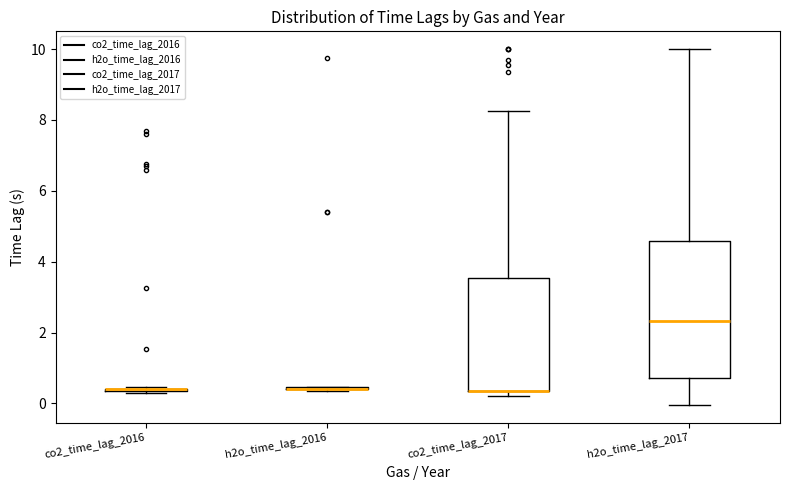

Which box is the tallest, from its lower edge to its upper edge?

h2o_time_lag_2017